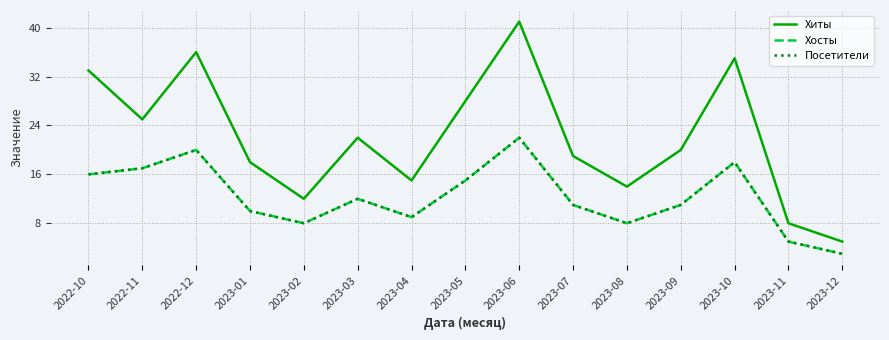

The value of Хосты at 2023-12 is 3. True or false?

True